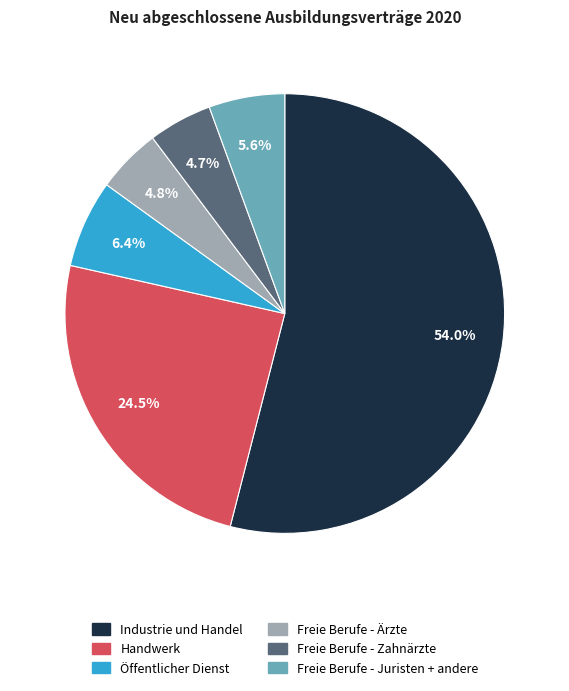

Is there any slice that represents more than half of the pie?

Yes